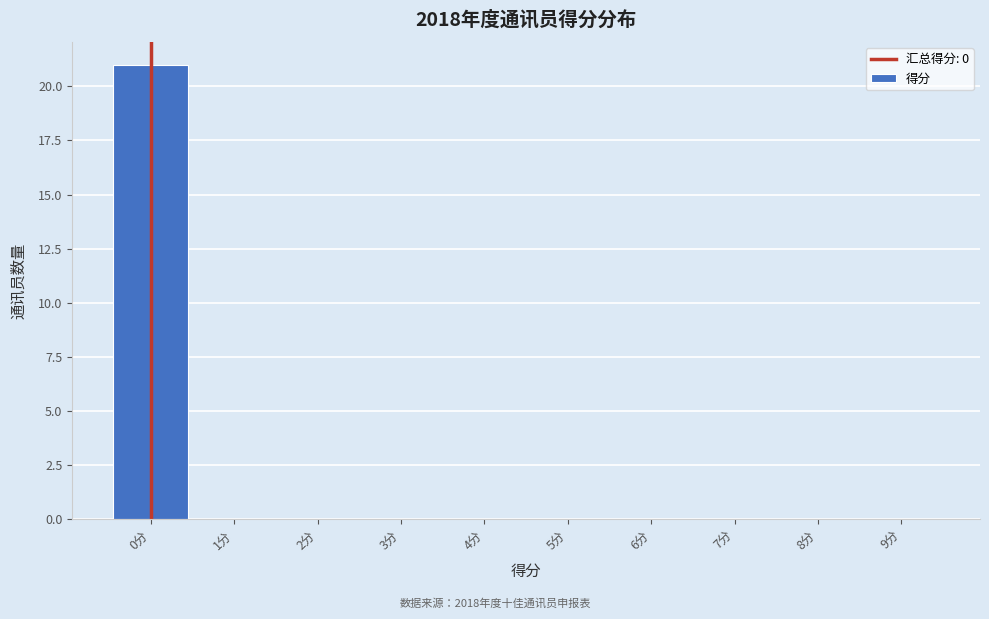

Reading left to right, list every bar in this chart as the range it spans on the x-axis followed by its height. The values are not printed on the chart, so give them approximately, as read against the axis.

-0.5 to 0.5: 21
0.5 to 1.5: 0
1.5 to 2.5: 0
2.5 to 3.5: 0
3.5 to 4.5: 0
4.5 to 5.5: 0
5.5 to 6.5: 0
6.5 to 7.5: 0
7.5 to 8.5: 0
8.5 to 9.5: 0